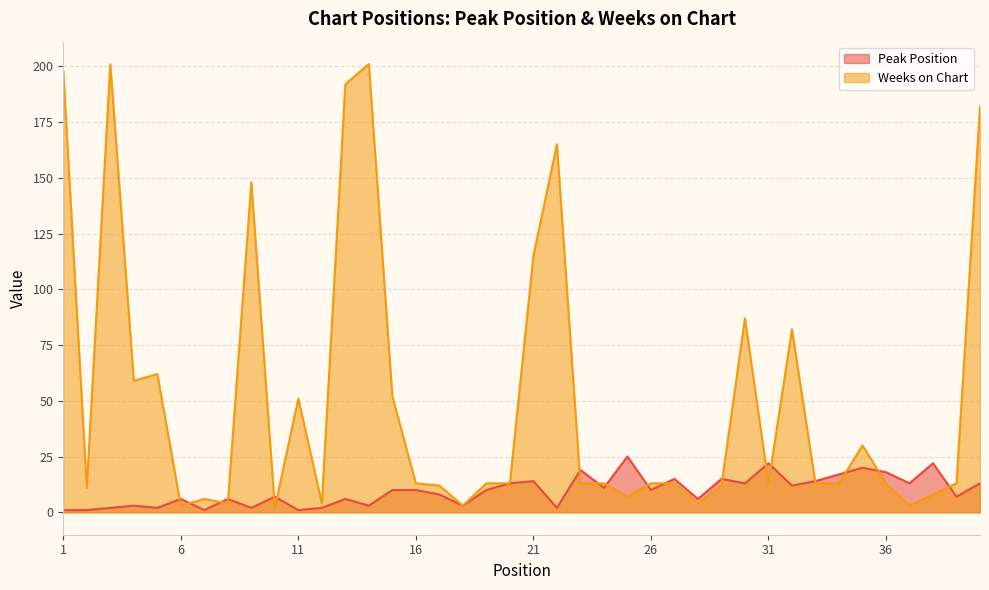

How many values in the Peak Position series are below 10?

19